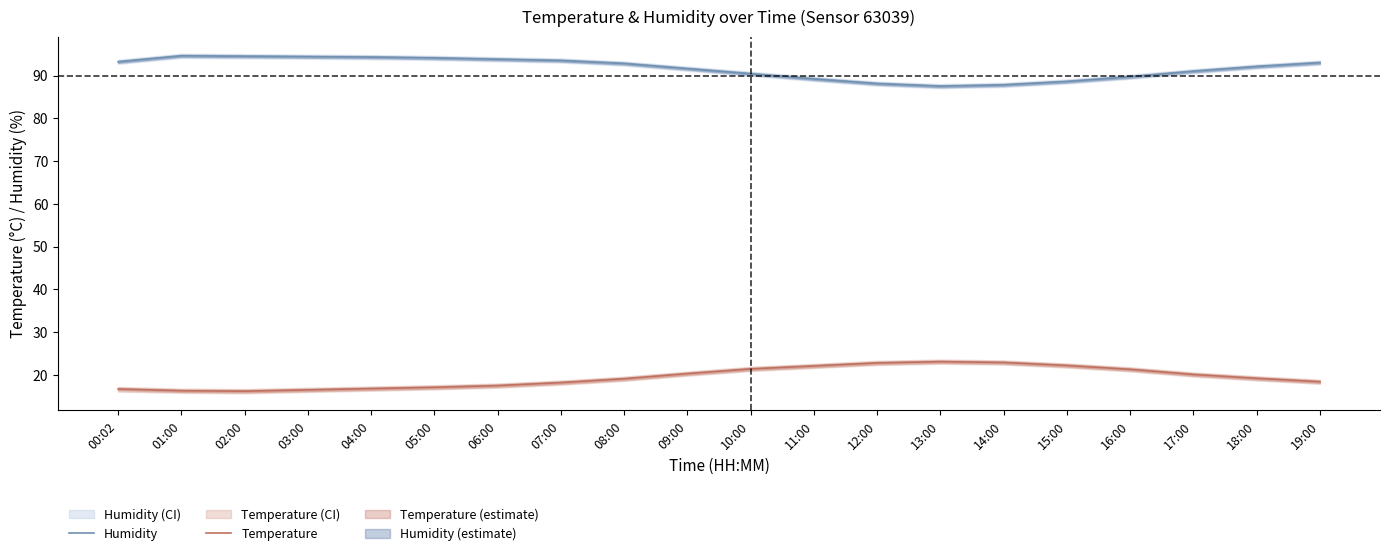

Read the Humidity value at 02:00.

94.5